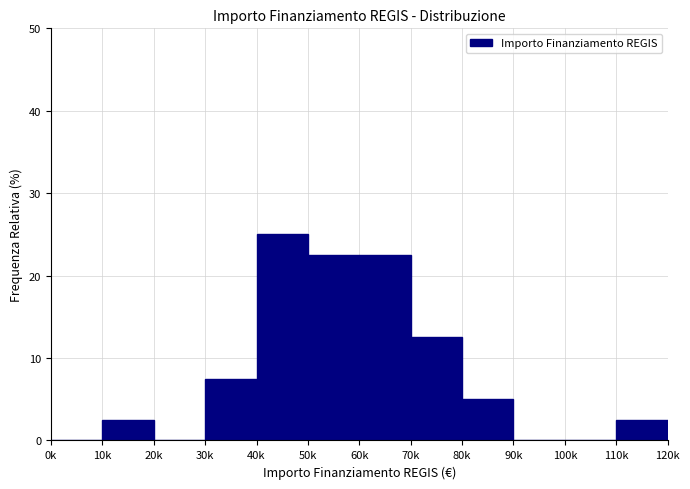

Reading left to right, transcribe all the data shown in this chart.

0k=0.0	10k=2.5	20k=0.0	30k=7.5	40k=25.0	50k=22.5	60k=22.5	70k=12.5	80k=5.0	90k=0.0	100k=0.0	110k=2.5